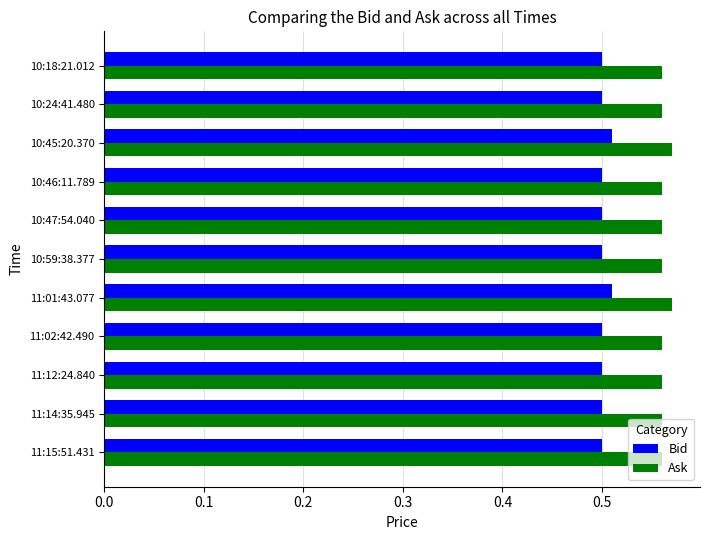

At how many categories does at least one series exceed 0?

11